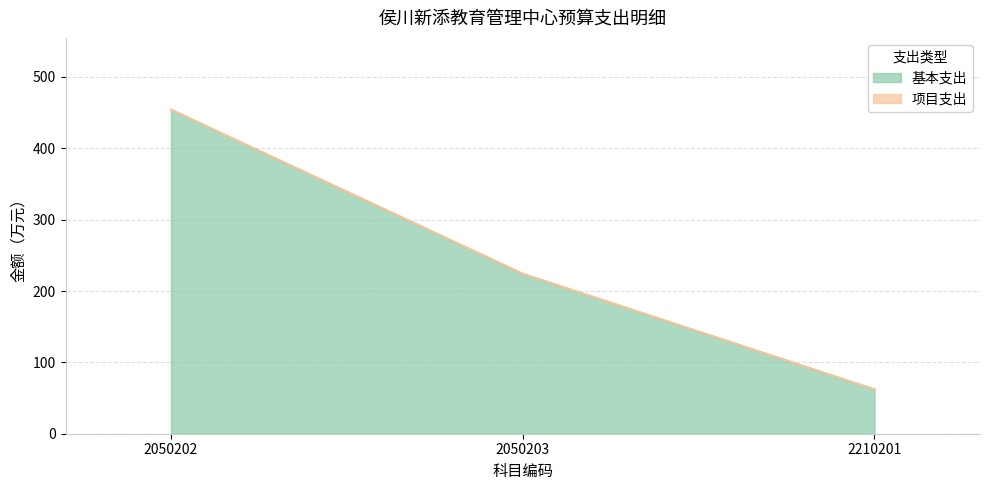

What is the average value?

247